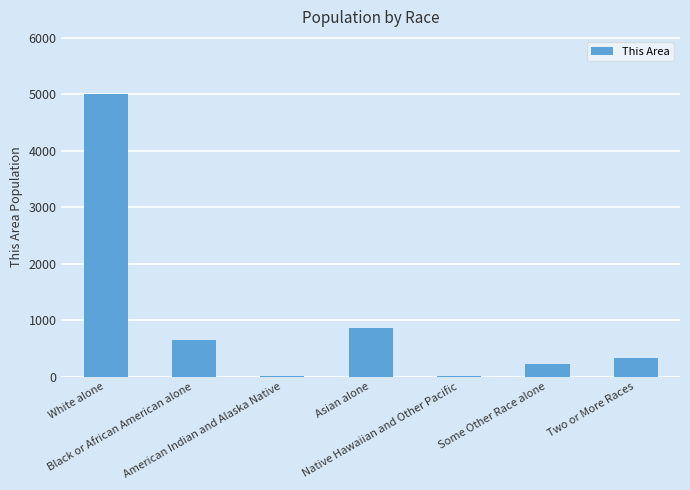

What is the greatest value displayed?

5014